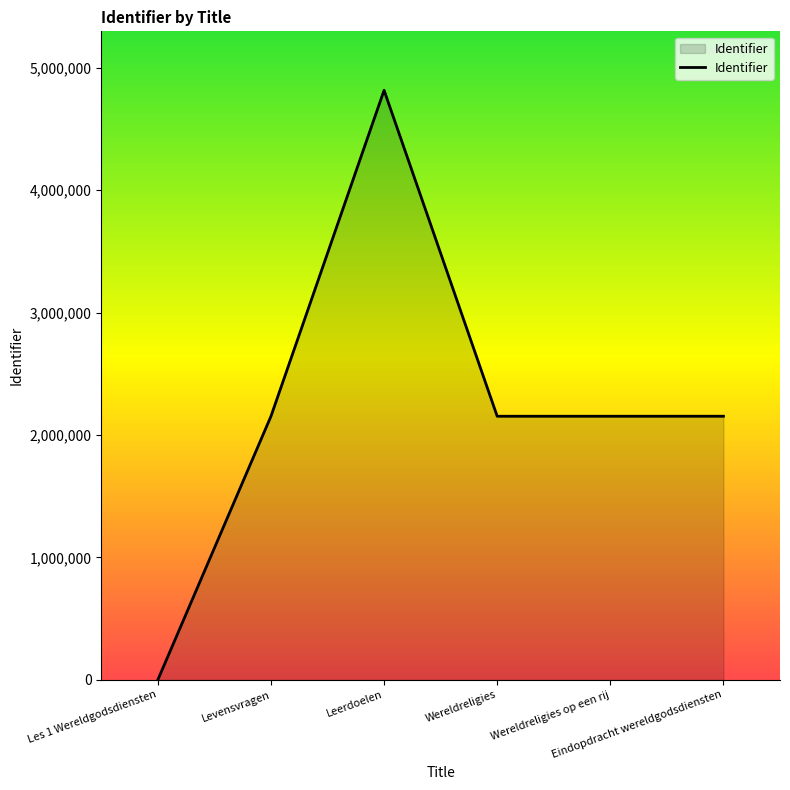

What is the change in value from Les 1 Wereldgodsdiensten to Eindopdracht wereldgodsdiensten?

+2153216